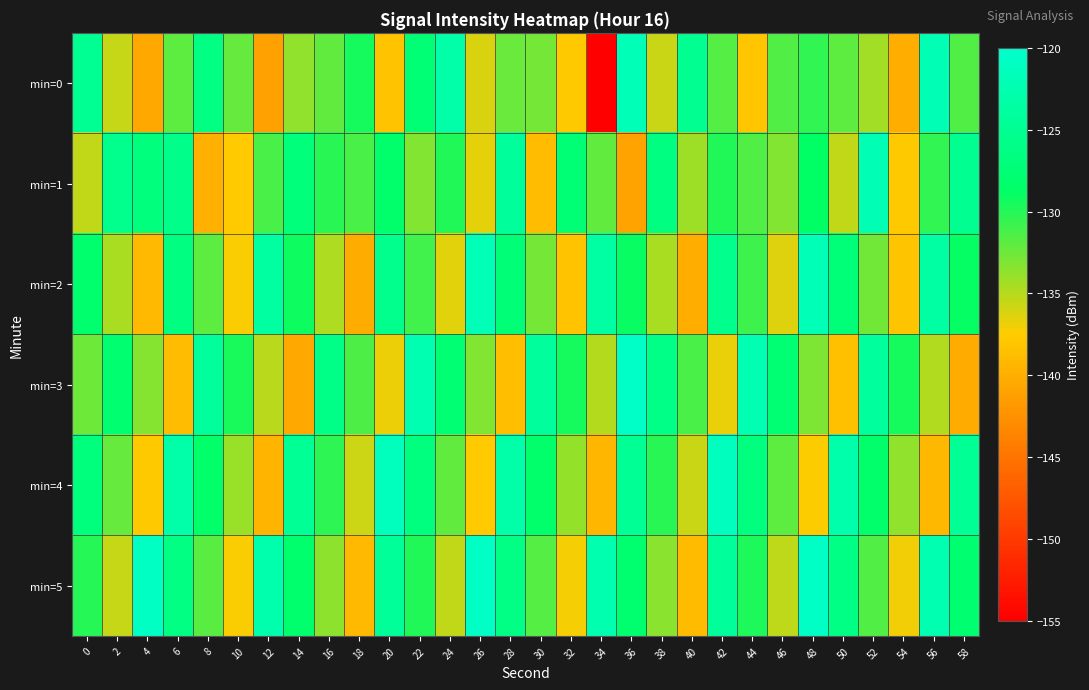

How many distinct data groups are displayed?

6